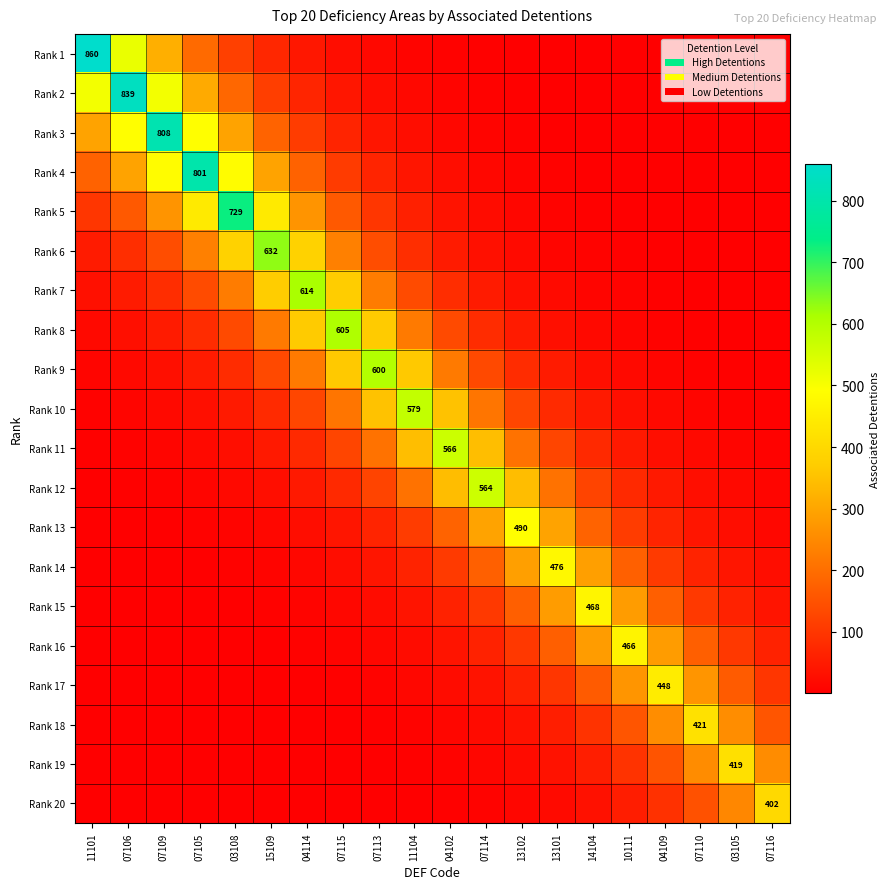

Is it true that Rank 17 equals 0.1 at 07109?

False